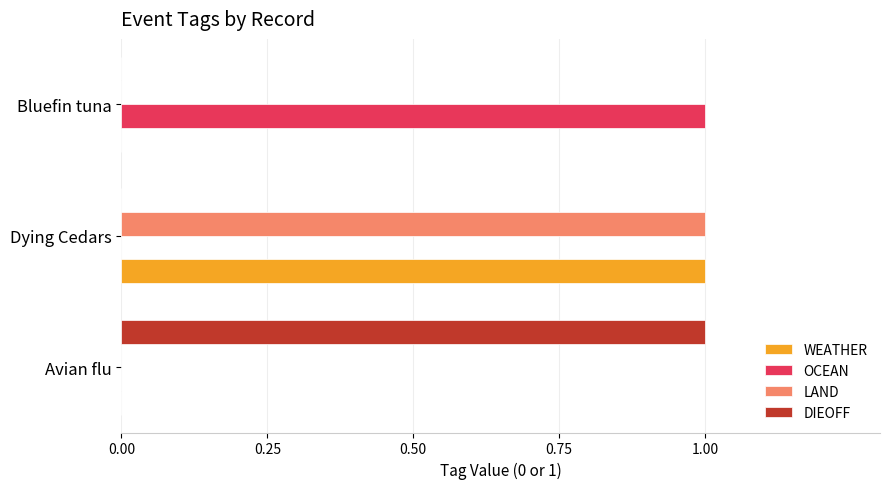

At which category is the sum across all series the highest?

Dying Cedars